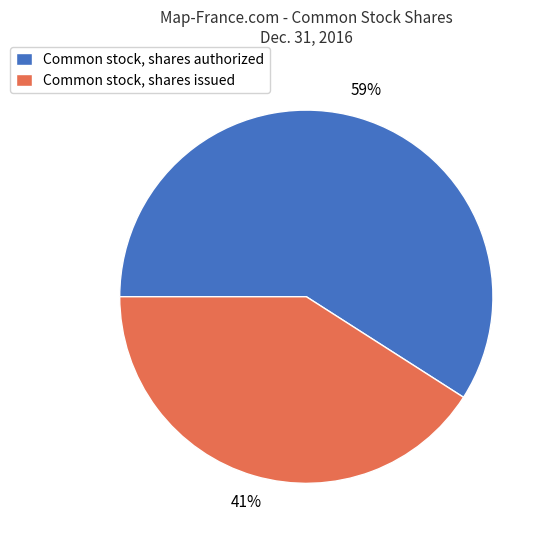

To the nearest percent, what is the average slice percentage?

50%